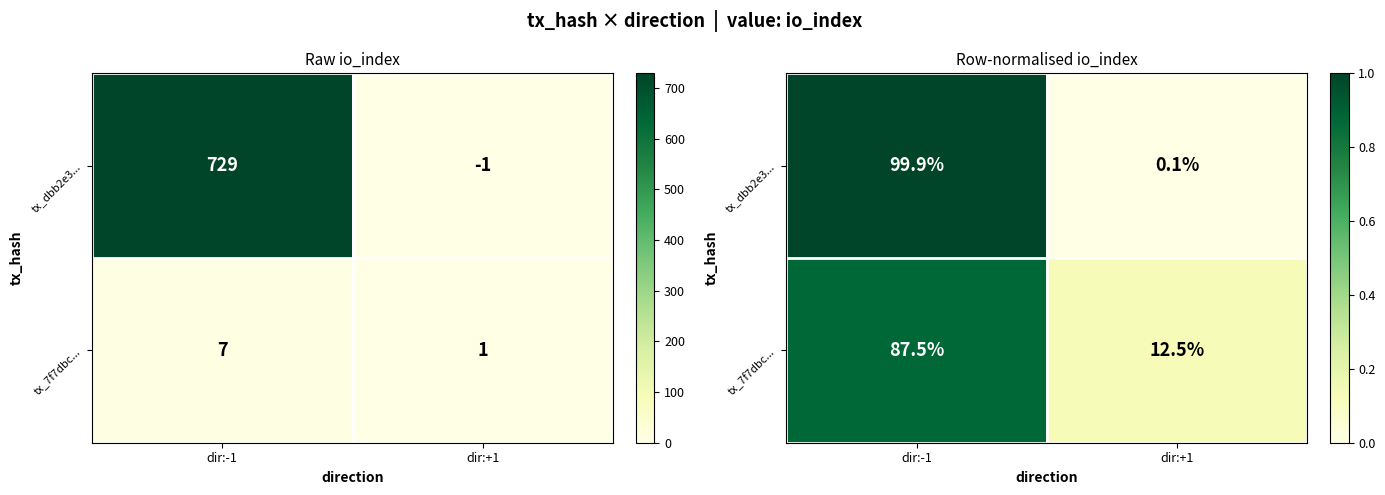

List the labels in order of tx_7f7dbc... value, largest first.

dir:-1, dir:+1